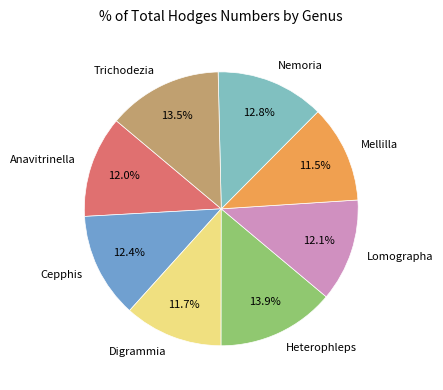

True or false: Anavitrinella accounts for 18% of the total.

False